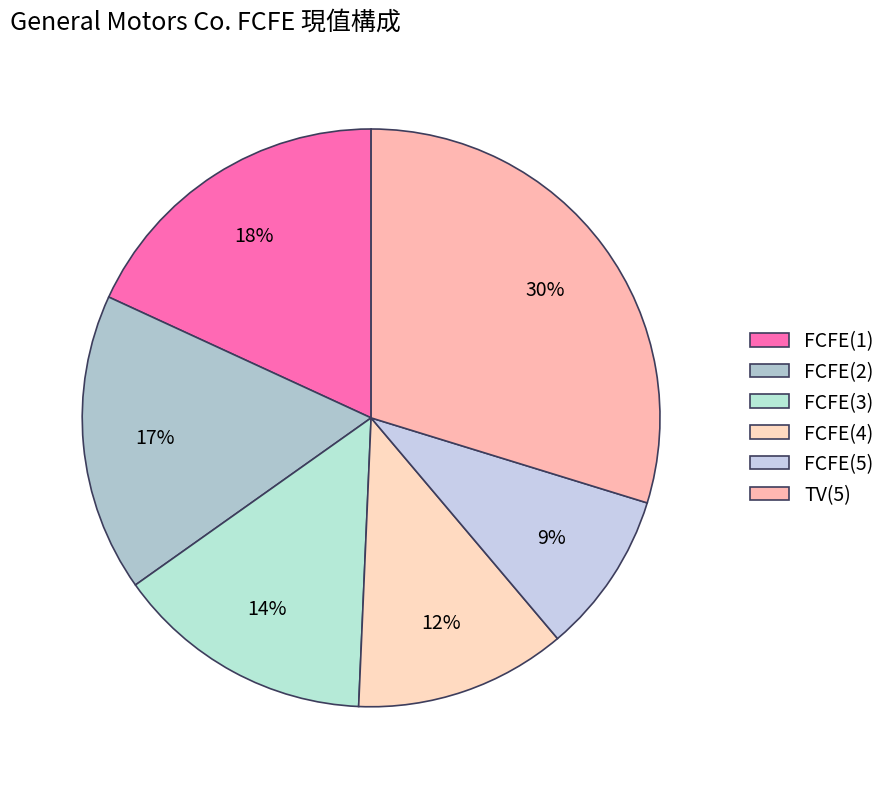

Which category has the biggest portion of the pie?

TV(5)